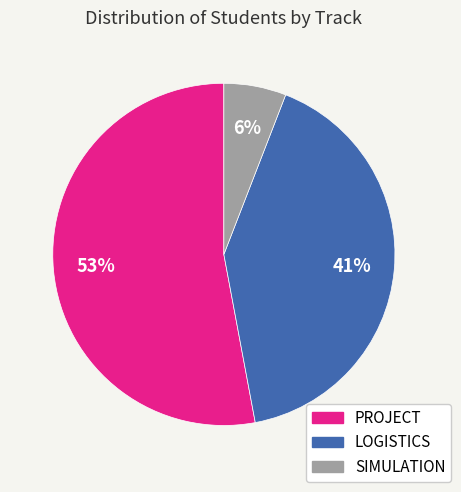

Does LOGISTICS account for over 50% of the chart?

No